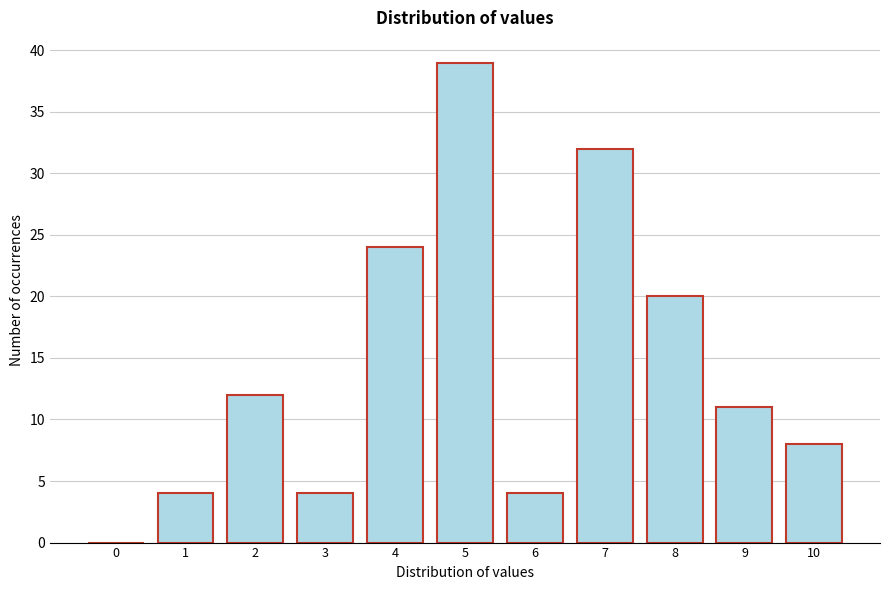

Reading left to right, transcribe all the data shown in this chart.

0=0	1=4	2=12	3=4	4=24	5=39	6=4	7=32	8=20	9=11	10=8